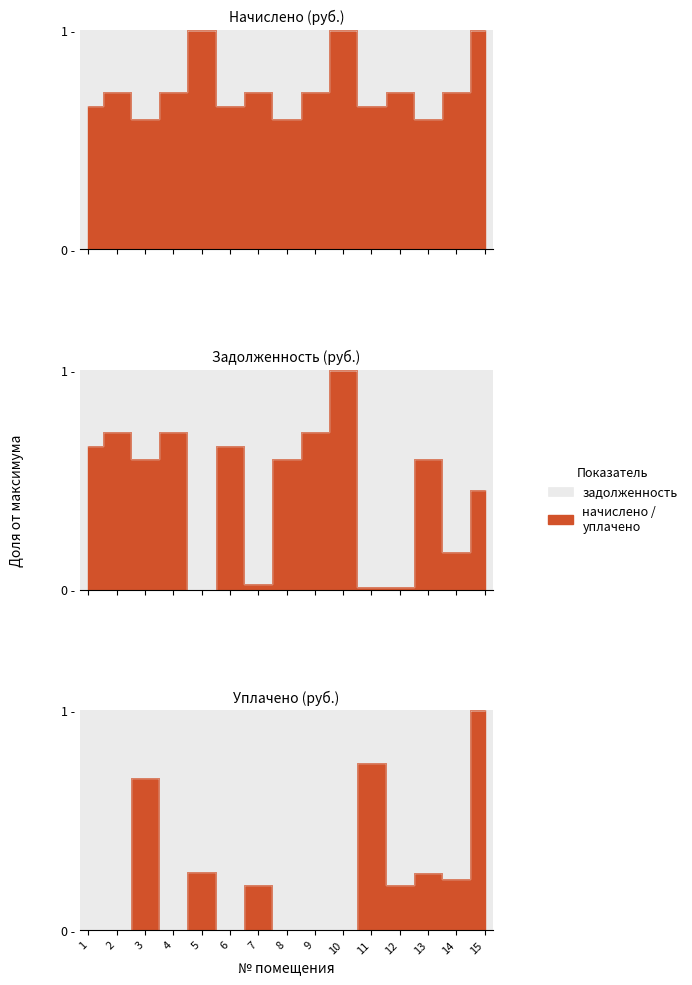

How many intersections are there between задолженность and уплачено?

9